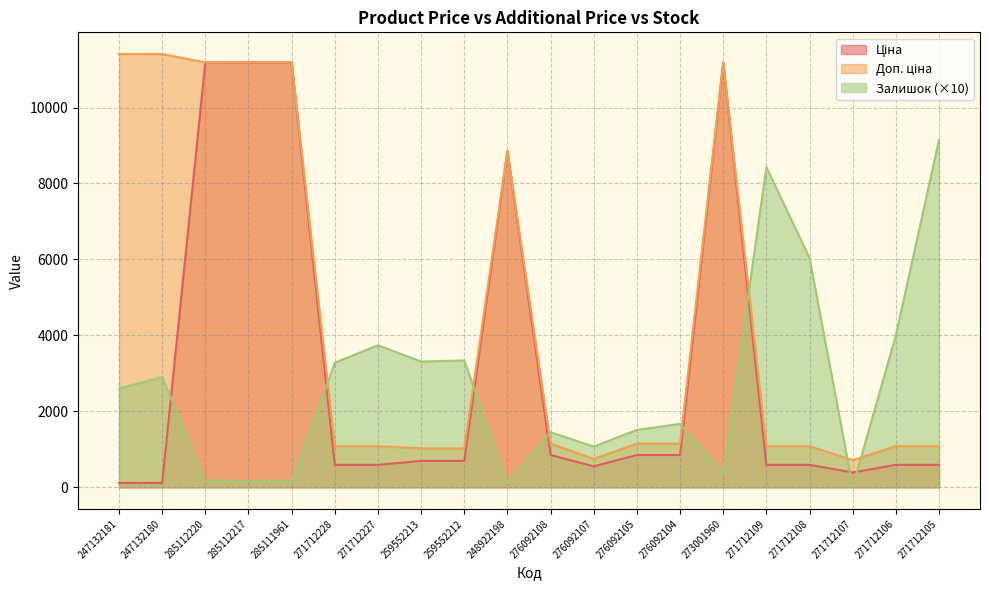

Reading left to right, list all the values displayed in this chart.

Ціна: 247132181=114.1	247132180=114.1	285112220=11188.2	285112217=11188.2	285111961=11188.2	271712228=589.9	271712227=589.9	259552213=693.7	259552212=693.7	248922198=8856.7	276092108=848.4	276092107=551.5	276092105=848.4	276092104=848.4	273001960=11188.2	271712109=589.9	271712108=589.9	271712107=389.3	271712106=589.9	271712105=589.9
Доп. ціна: 247132181=11410.0	247132180=11410.0	285112220=11188.2	285112217=11188.2	285111961=11188.2	271712228=1081.7	271712227=1081.7	259552213=1024.6	259552212=1024.6	248922198=8856.7	276092108=1149.7	276092107=747.0	276092105=1149.7	276092104=1149.7	273001960=11188.2	271712109=1081.7	271712108=1081.7	271712107=714.0	271712106=1081.7	271712105=1081.7
Залишок: 247132181=2600.0	247132180=2900.0	285112220=170.0	285112217=170.0	285111961=170.0	271712228=3280.0	271712227=3740.0	259552213=3310.0	259552212=3340.0	248922198=110.0	276092108=1450.0	276092107=1070.0	276092105=1510.0	276092104=1670.0	273001960=380.0	271712109=8430.0	271712108=6040.0	271712107=10.0	271712106=4000.0	271712105=9150.0